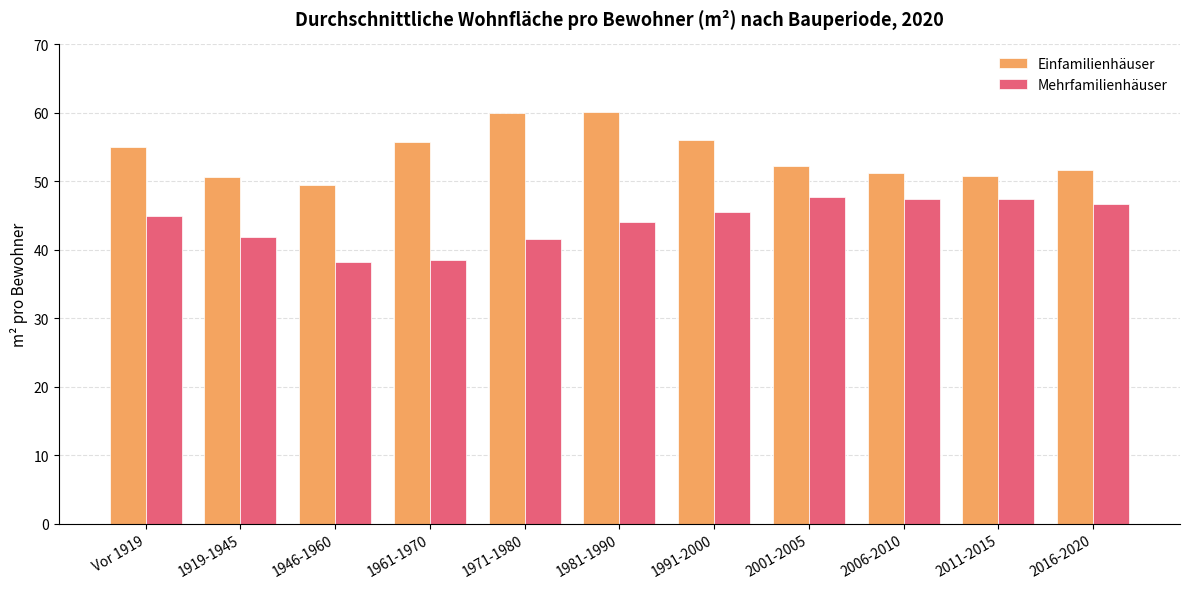

Is it true that Mehrfamilienhäuser equals 73.3 at 2016-2020?

False